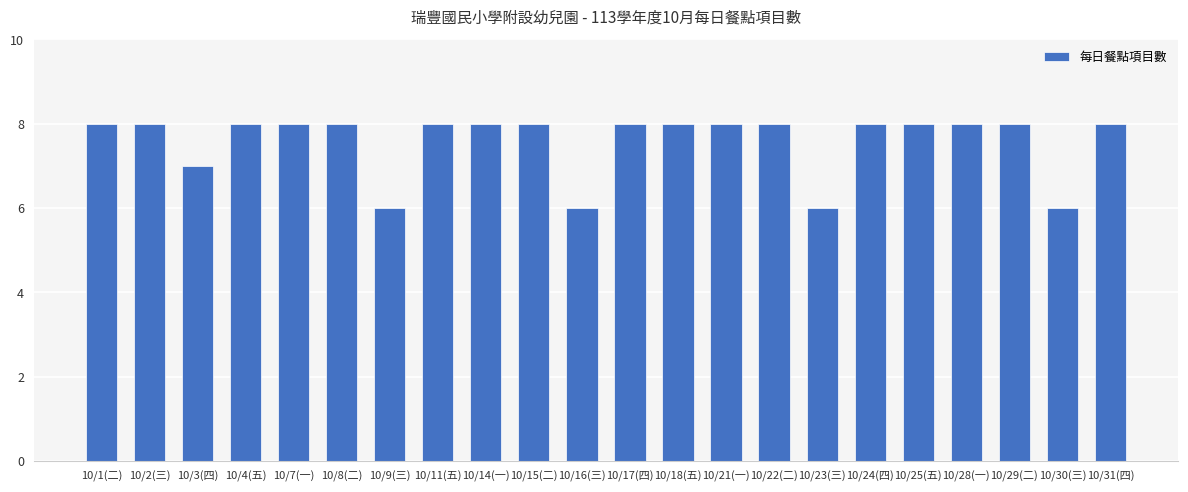

Which has a higher value, 10/17(四) or 10/16(三)?

10/17(四)